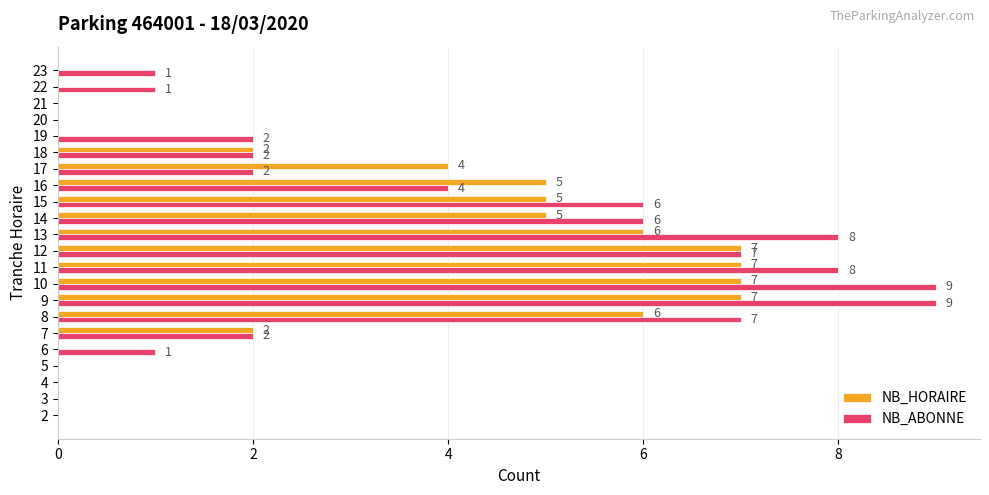

Is the value of NB_HORAIRE at 4 greater than the value of NB_ABONNE at 18?

No